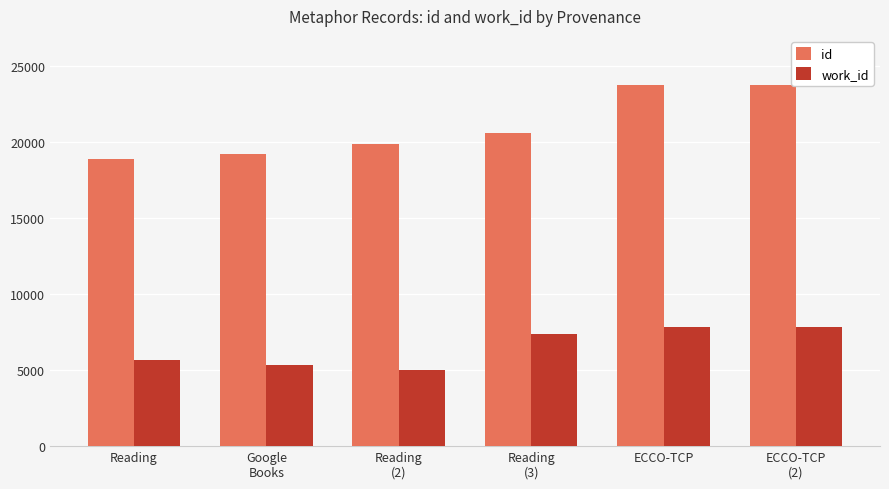

What is the label of the 3rd bar from the right?

Reading
(3)